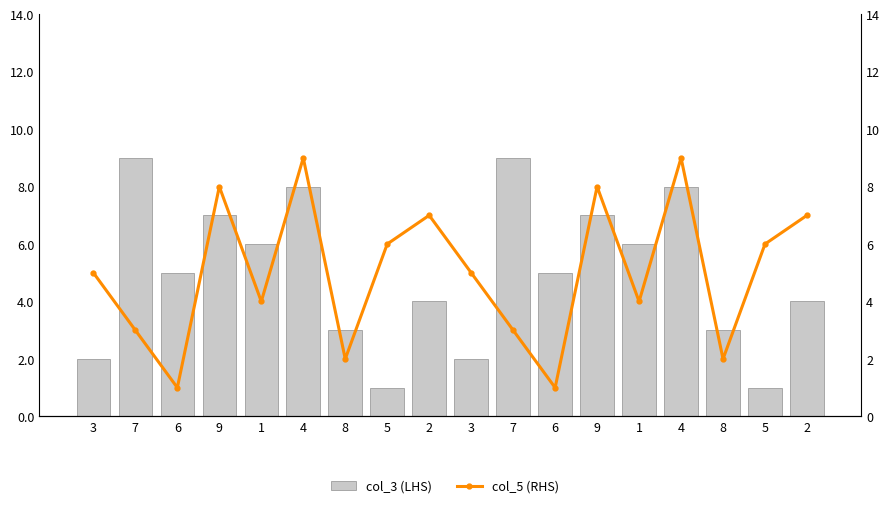

Which has a higher value, 5 or 6?

6